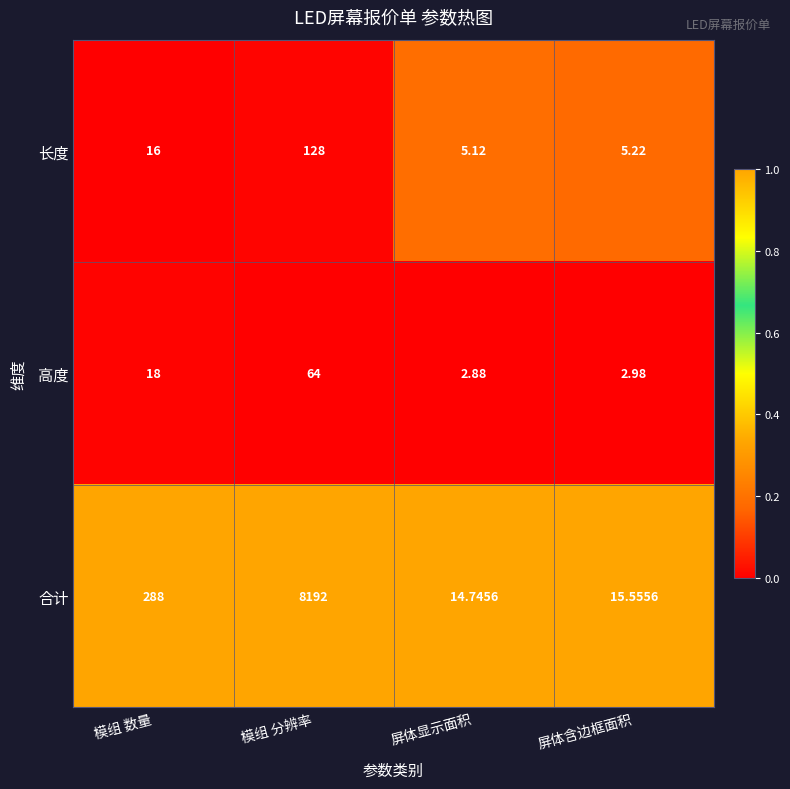

Between 模组 分辨率 and 屏体显示面积, which series saw the biggest shift?

合计